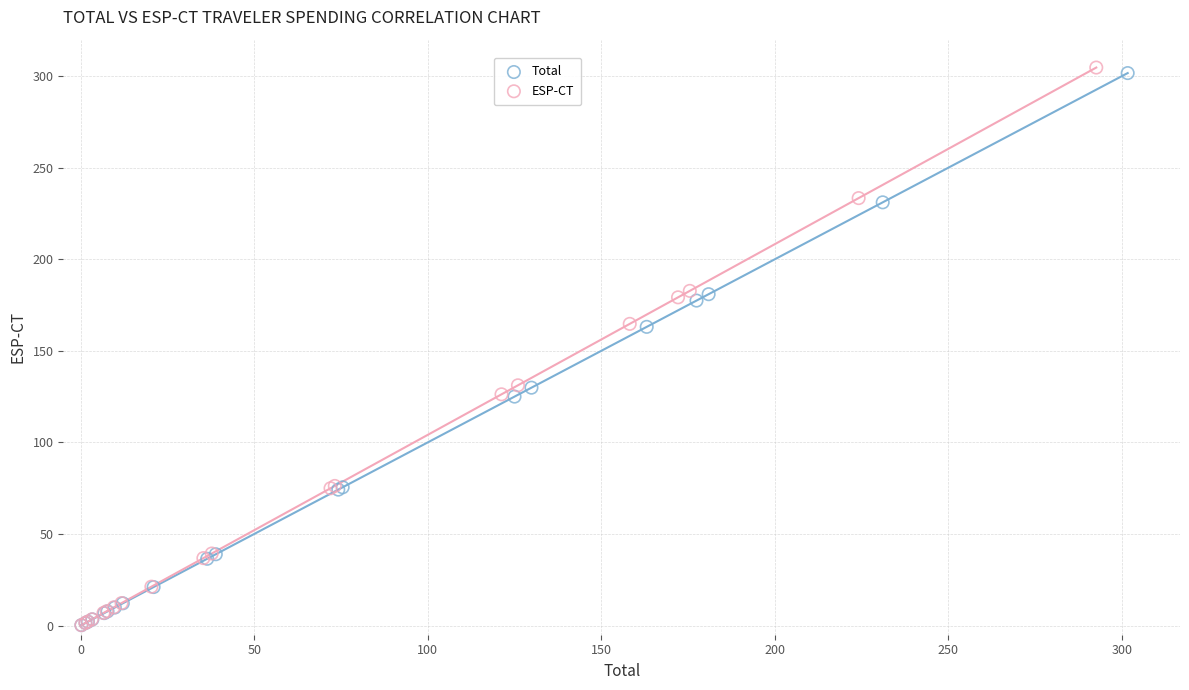

What are all the series names shown in the legend?

Total, ESP-CT